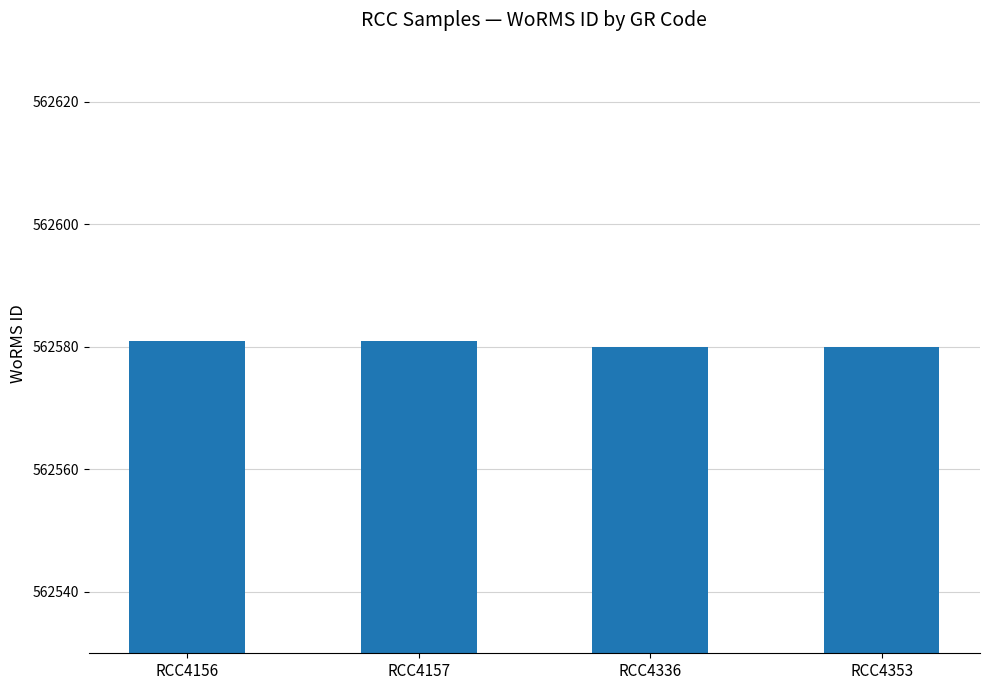

The value at RCC4336 is 562580. True or false?

True